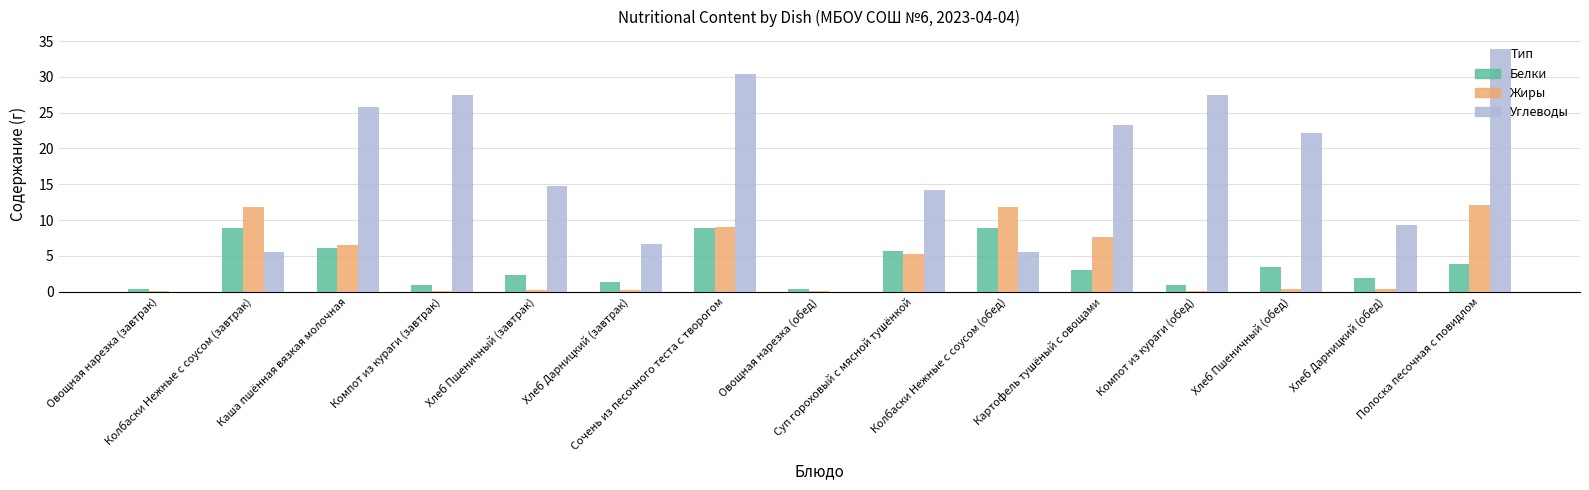

What is the maximum value for Белки?

8.9